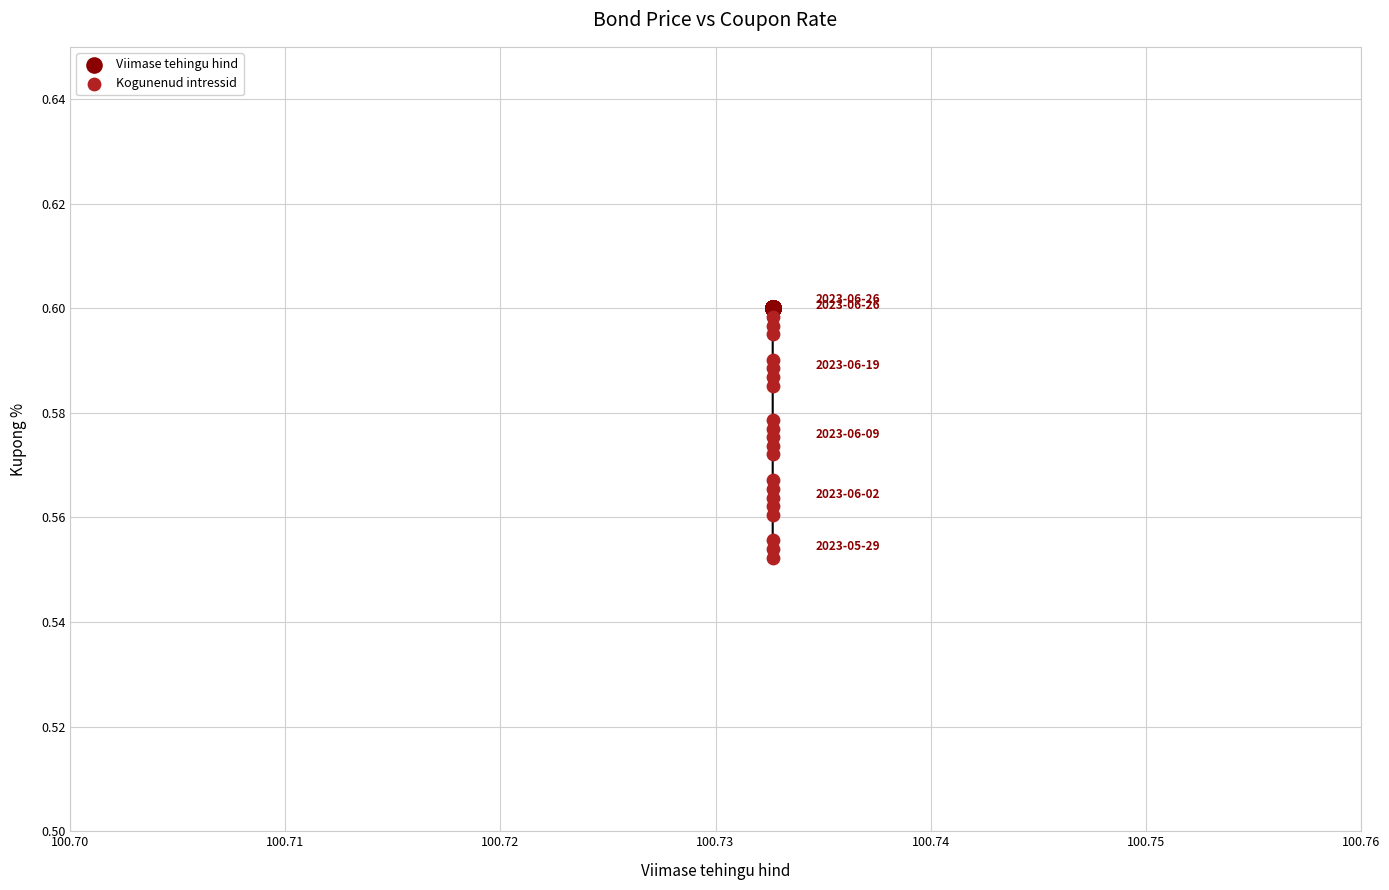

Which series reaches the minimum Y coordinate?

Kogunenud intressid